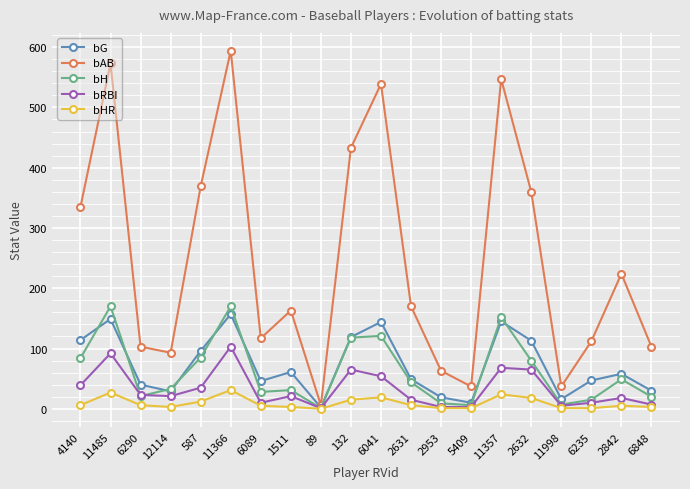

The bG series shows 16 at 11998. True or false?

True